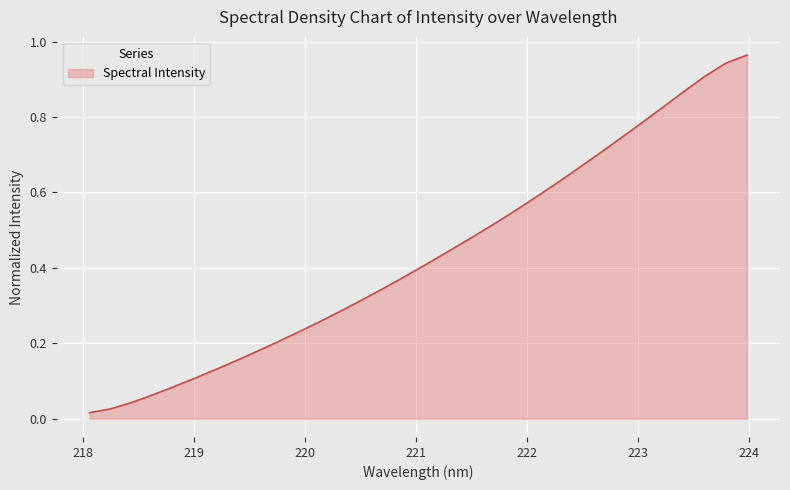

Rank the categories by value from highest to lowest.

223.9802, 223.7895, 223.5987, 223.408, 223.2172, 223.0264, 222.8355, 222.6447, 222.4538, 222.263, 222.0721, 221.8812, 221.6902, 221.4993, 221.3083, 221.1174, 220.9264, 220.7354, 220.5444, 220.3533, 220.1623, 219.9712, 219.7801, 219.589, 219.3979, 219.2067, 219.0156, 218.8244, 218.6332, 218.442, 218.2508, 218.0596